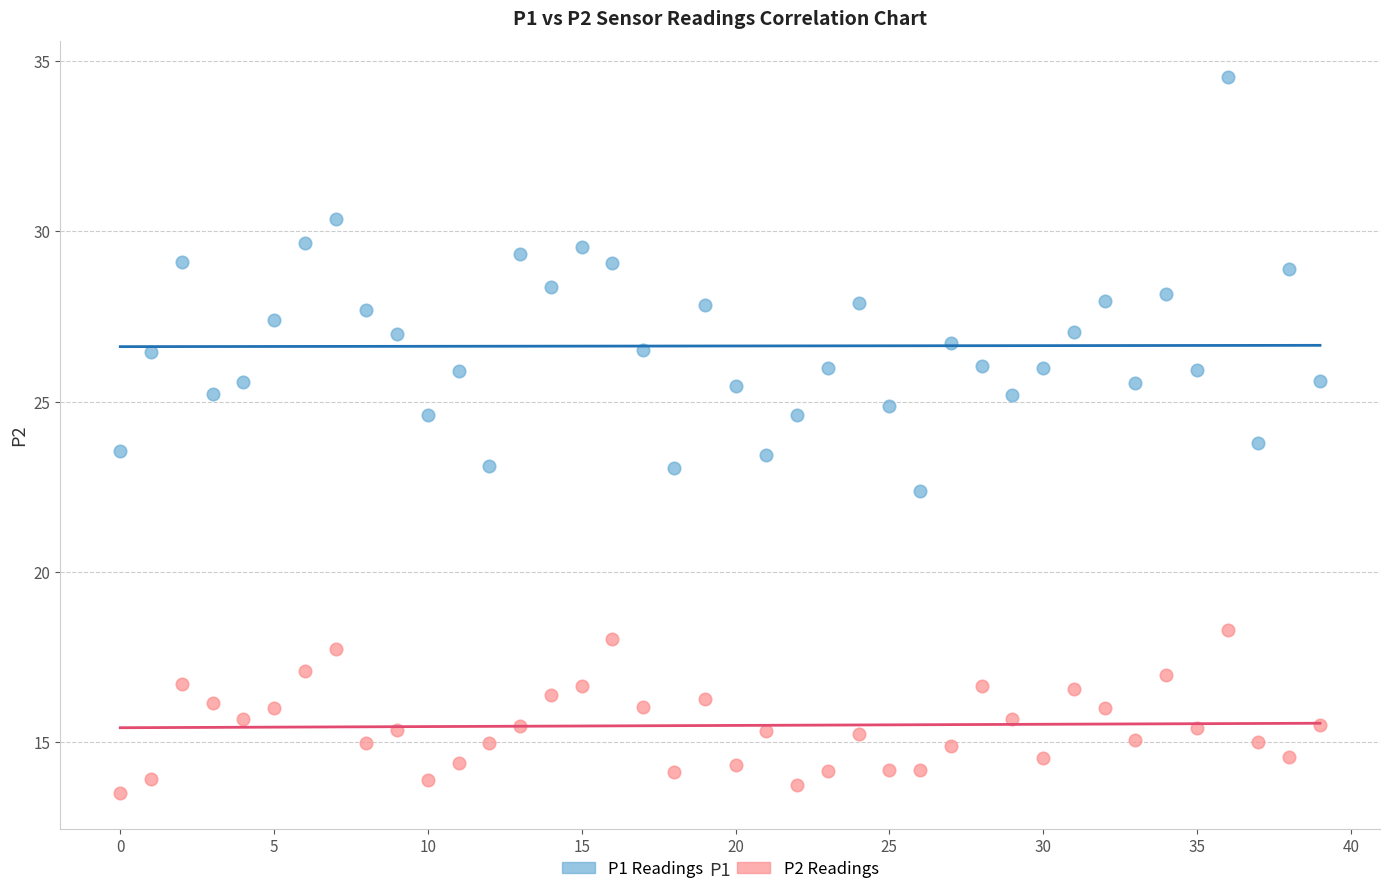

Across all data points, what is the range of Y values (max minus min)?

21.0